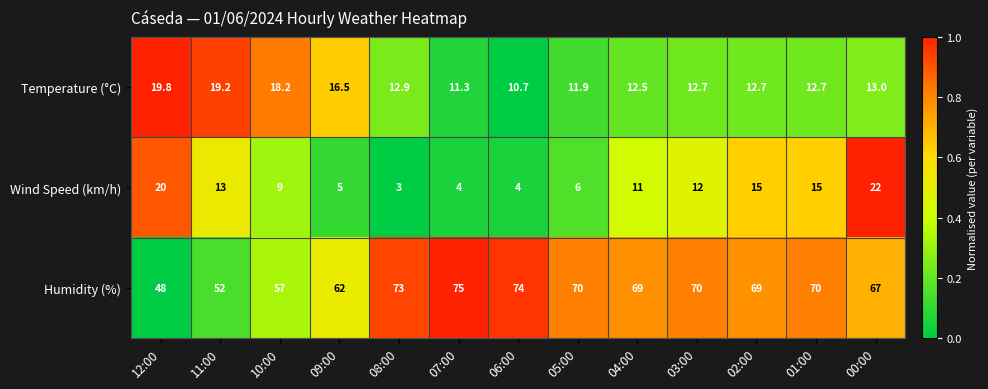

List the series in order of their peak value, lowest first.

Temperature (°C), Wind Speed (km/h), Humidity (%)